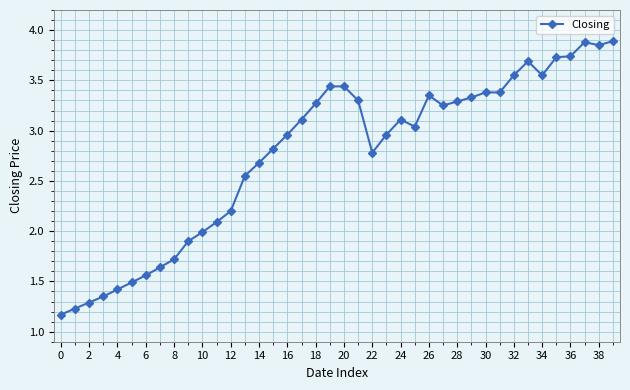

What is the average value?

2.8